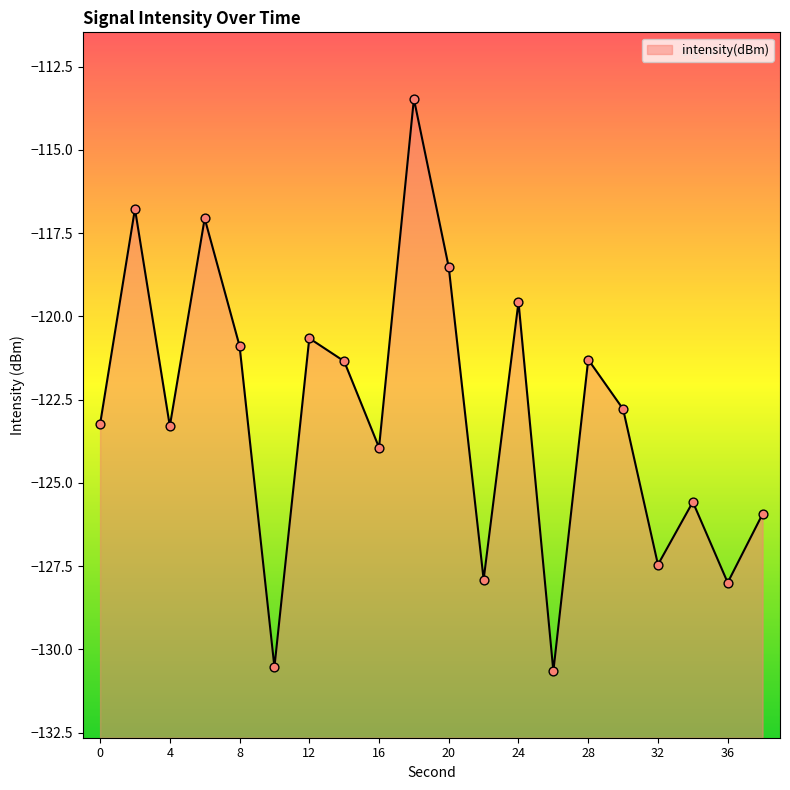

Which has a higher value, 8 or 12?

12